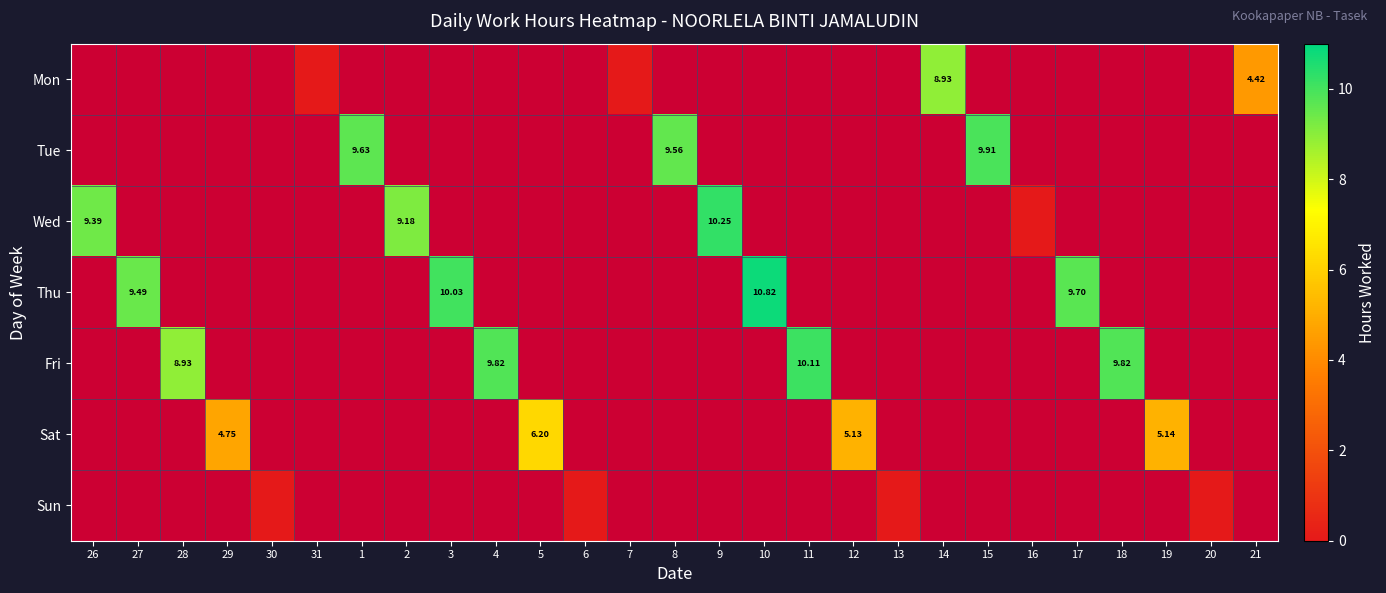

What is the greatest value displayed?

10.8